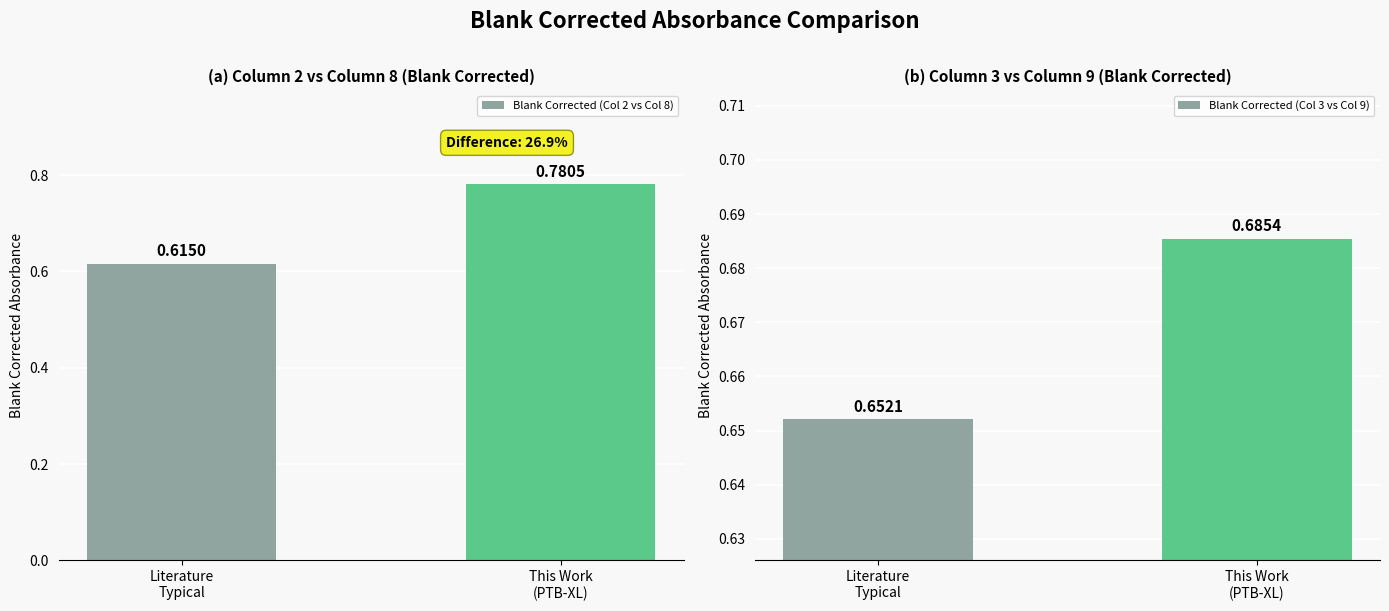

What is the value of the Blank Corrected (Col 2 vs Col 8) bar at the 1st from the left?

0.6